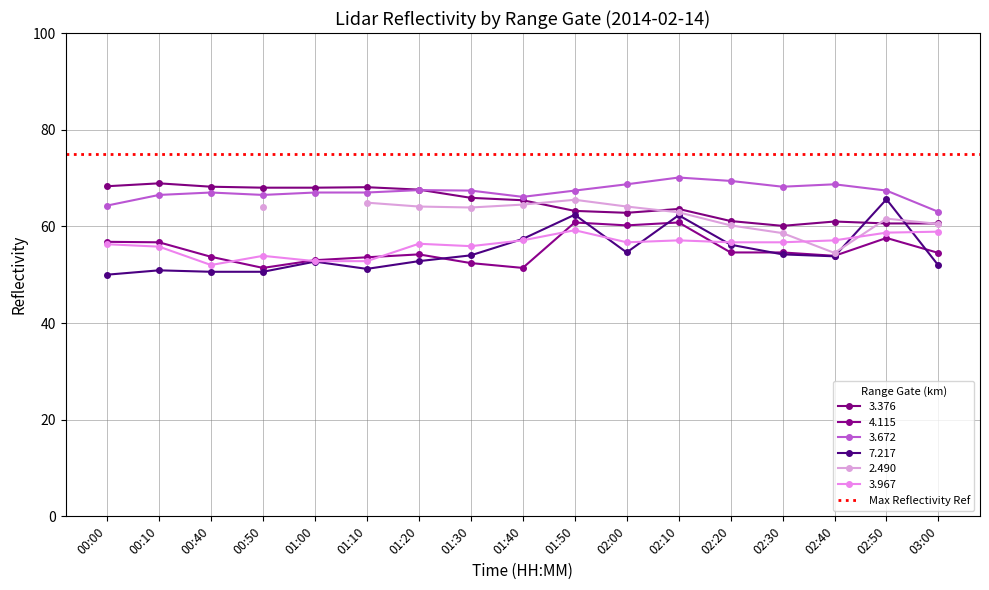

True or false: 3.376 has more than 0 points higher than both neighbors.

True